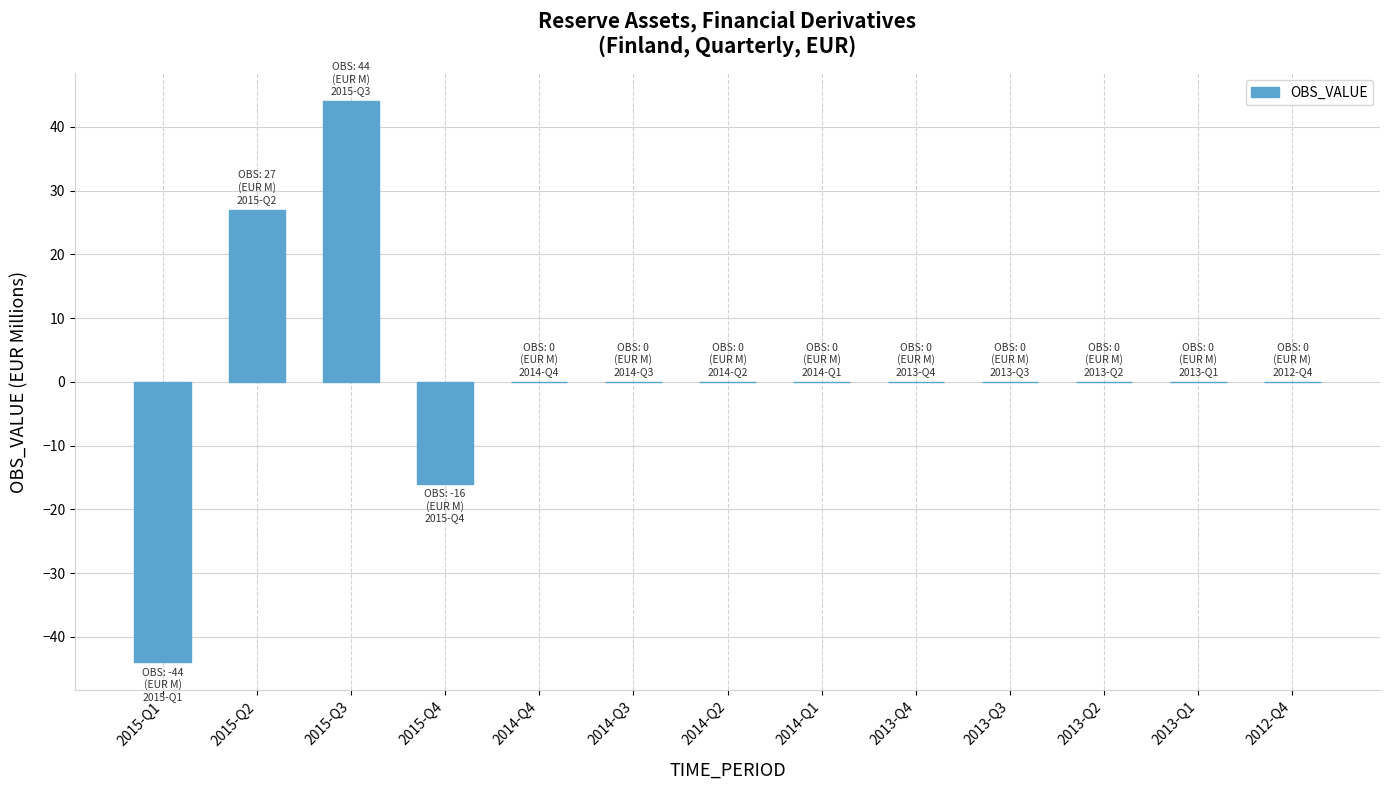

Reading right to left, extract all data points from this chart.

2012-Q4=0	2013-Q1=0	2013-Q2=0	2013-Q3=0	2013-Q4=0	2014-Q1=0	2014-Q2=0	2014-Q3=0	2014-Q4=0	2015-Q4=-16	2015-Q3=44	2015-Q2=27	2015-Q1=-44